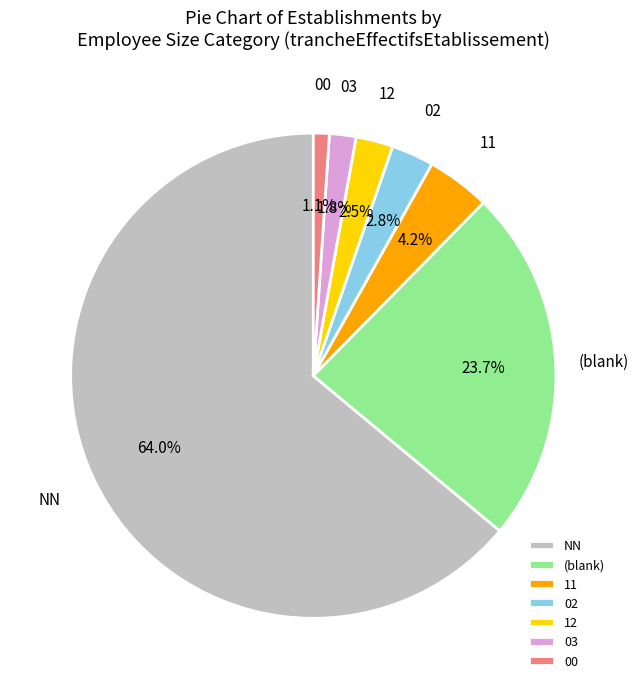

Does 12 represent more than half of the total?

No